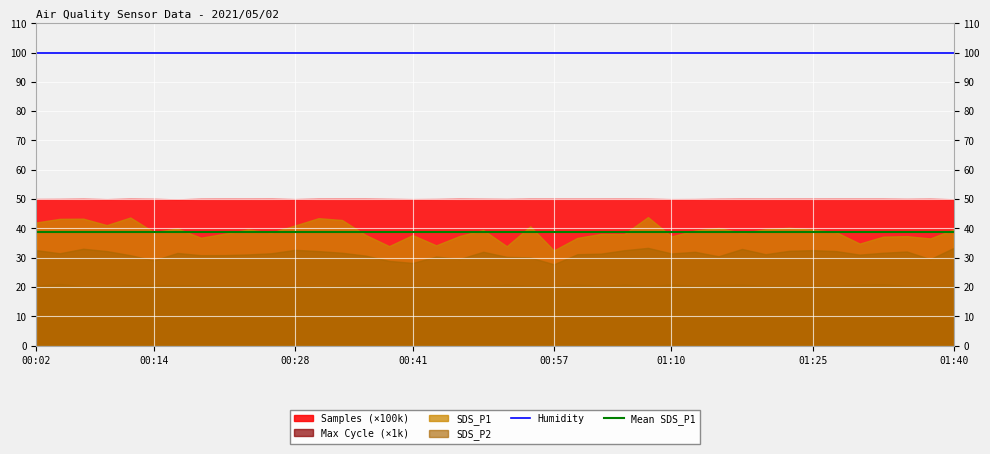

Which series has the largest range (max minus min)?

SDS_P1